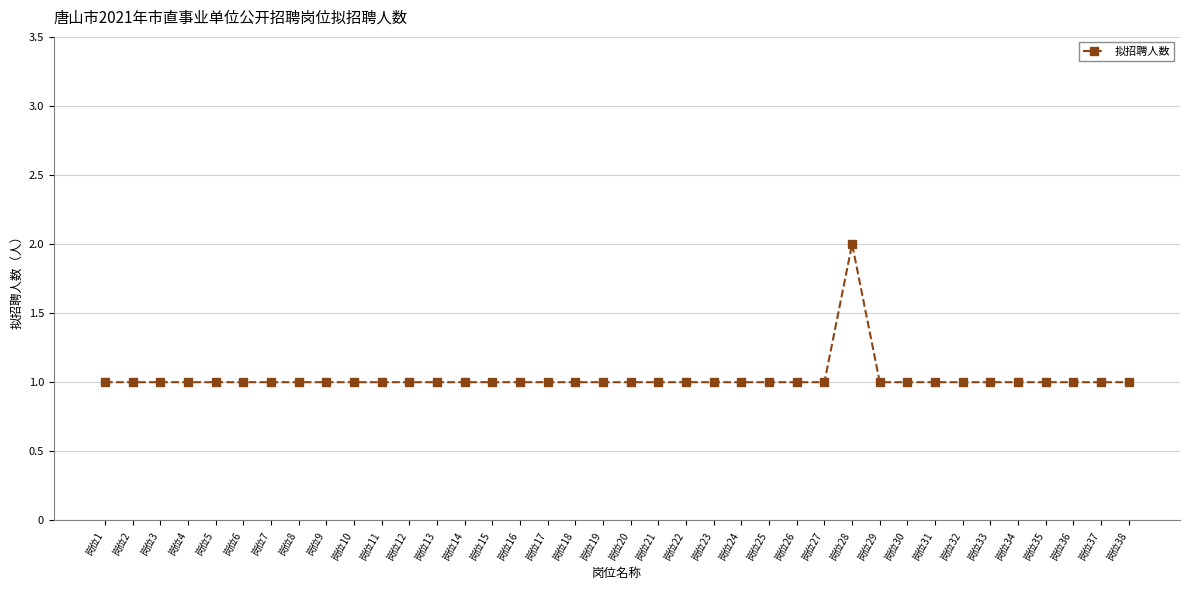

Which category has the highest value across all series?

岗位28